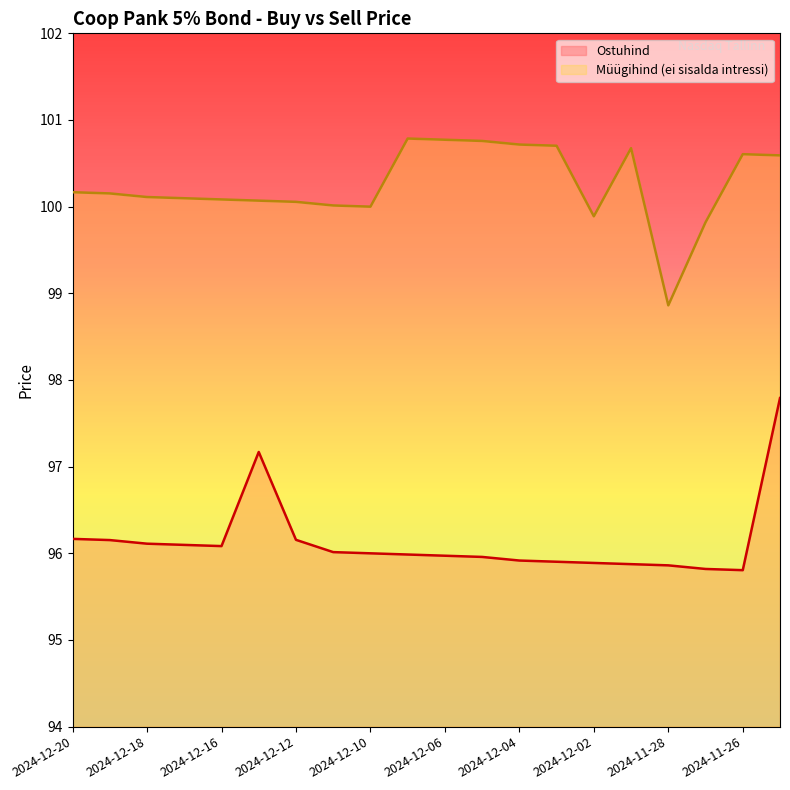

Where is the first local maximum for Ostuhind?

2024-12-13